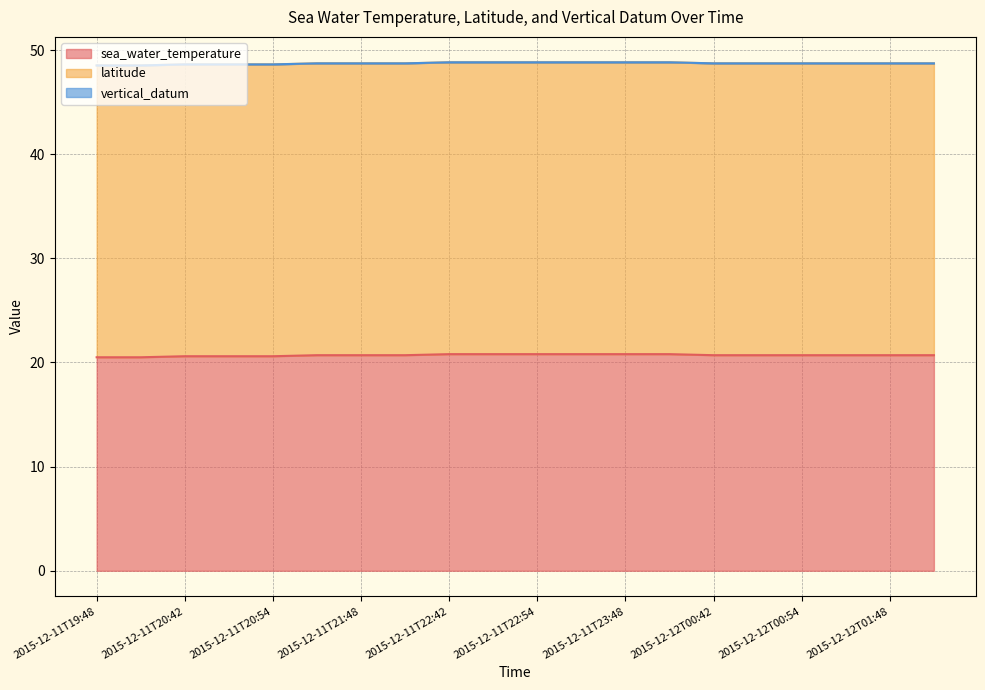

What is the spread (max minus min) of values at 2015-12-11T23:54?

28.0